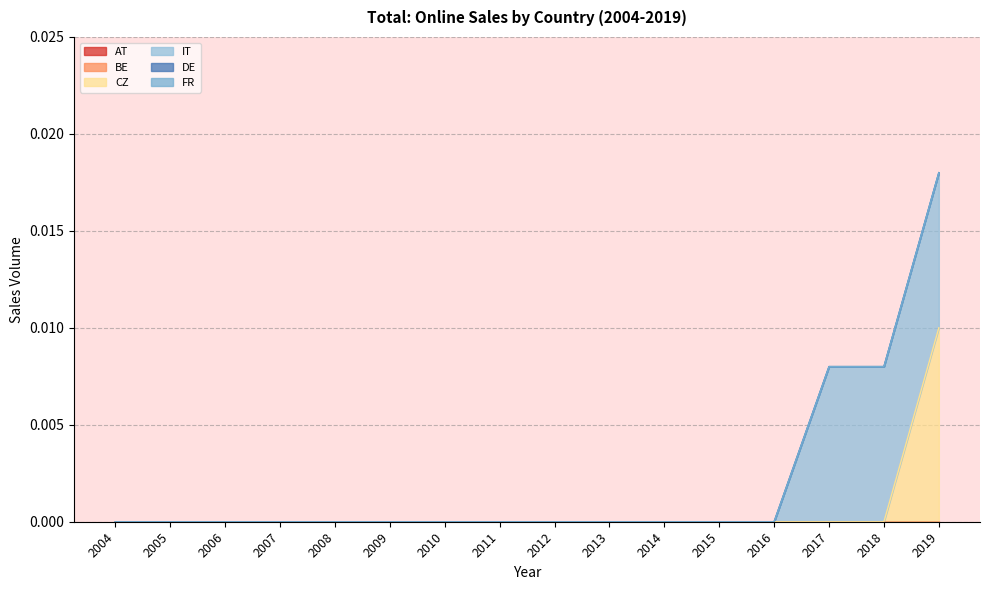

True or false: CZ and BE cross at least once.

False